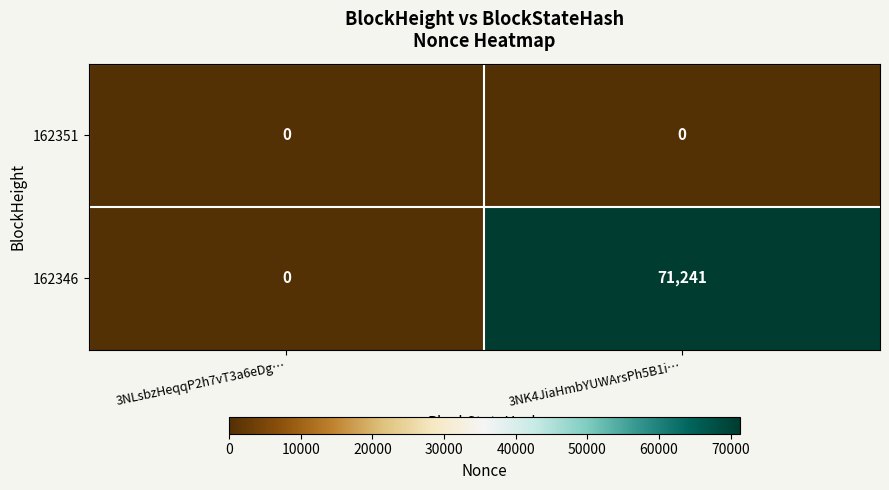

Which series changed the most between 3NLsbzHeqqP2h7vT3a6eDg… and 3NK4JiaHmbYUWArsPh5B1i…?

162346